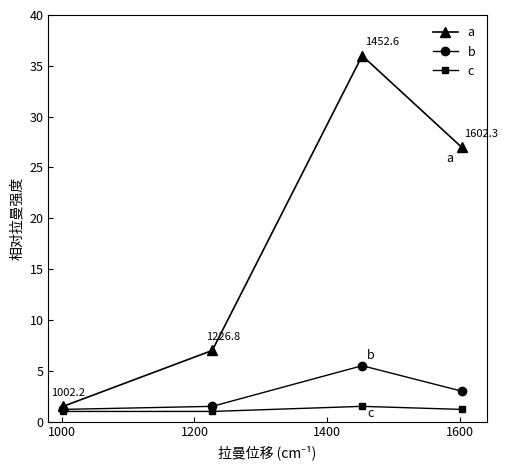

Which series has the largest total across all categories?

a